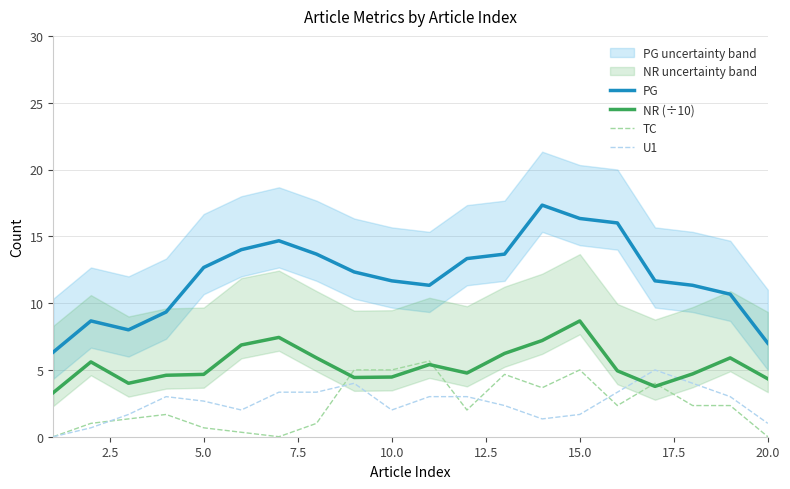

Does the chart display data point markers on the line(s)?

No